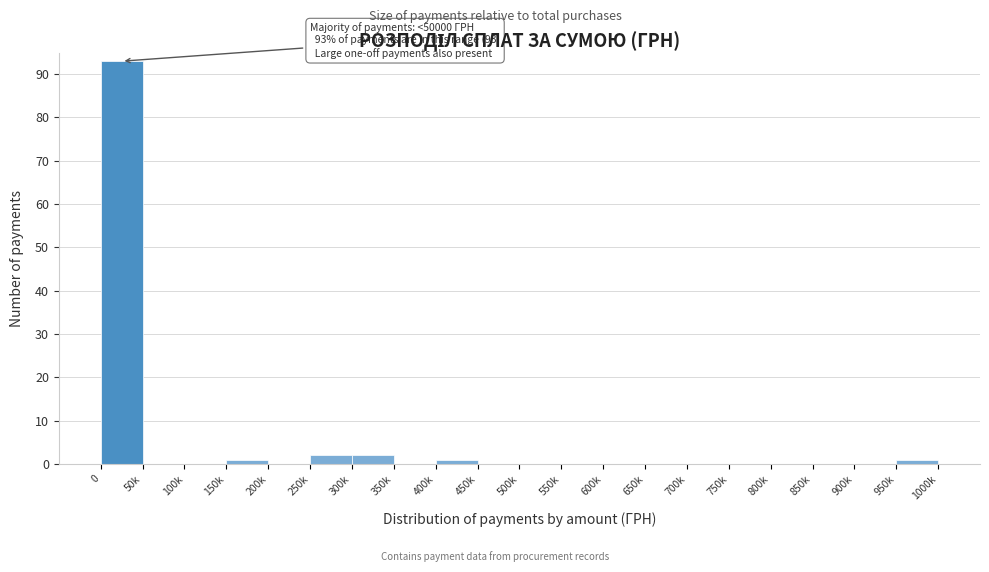

Reading left to right, transcribe all the data shown in this chart.

0=93	50k=0	100k=0	150k=1	200k=0	250k=2	300k=2	350k=0	400k=1	450k=0	500k=0	550k=0	600k=0	650k=0	700k=0	750k=0	800k=0	850k=0	900k=0	950k=1